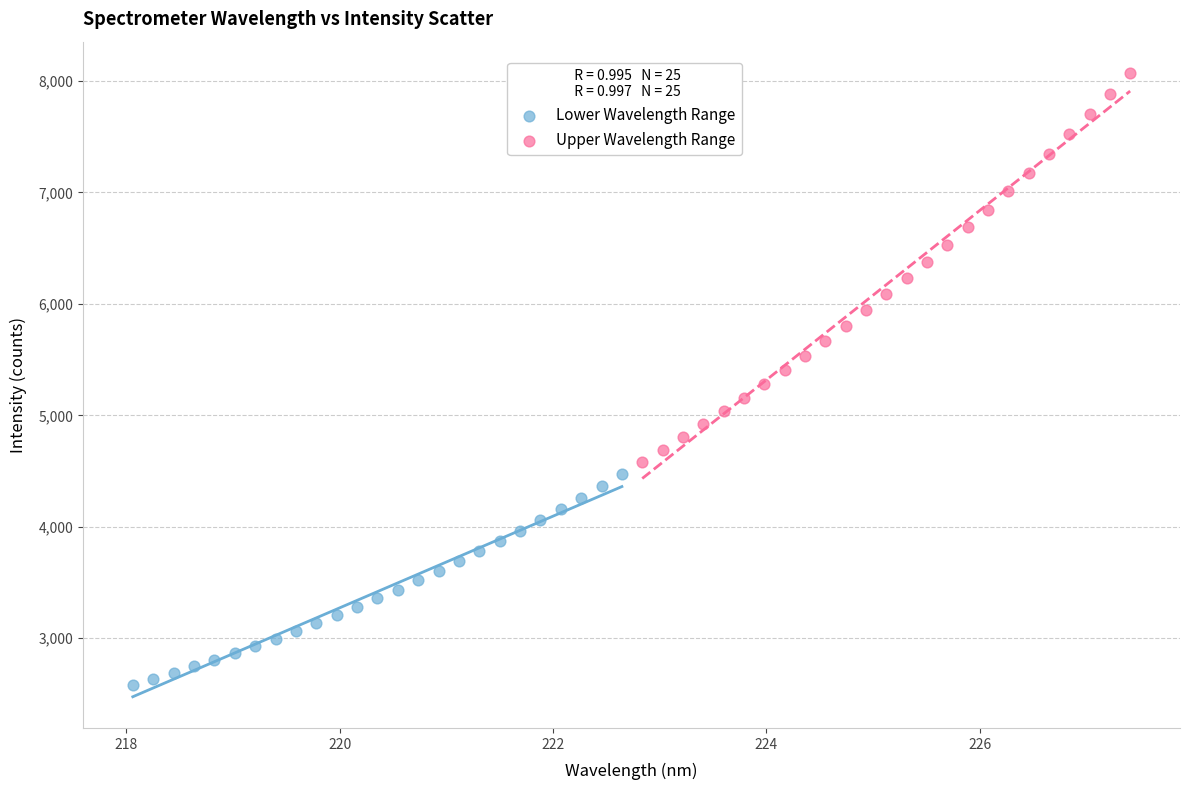

Which series reaches the maximum Y coordinate?

Upper Wavelength Range